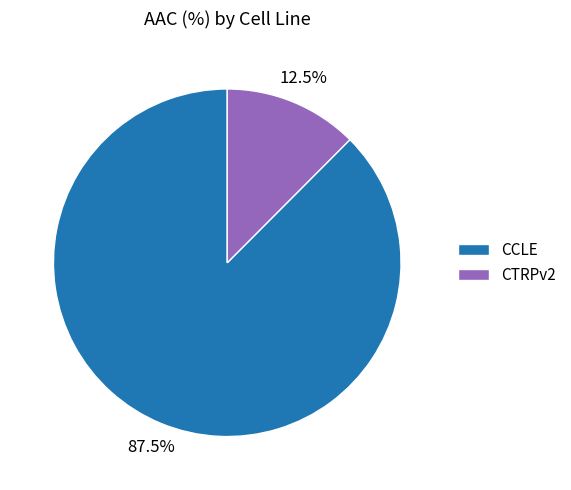

Is there any slice that represents more than half of the pie?

Yes